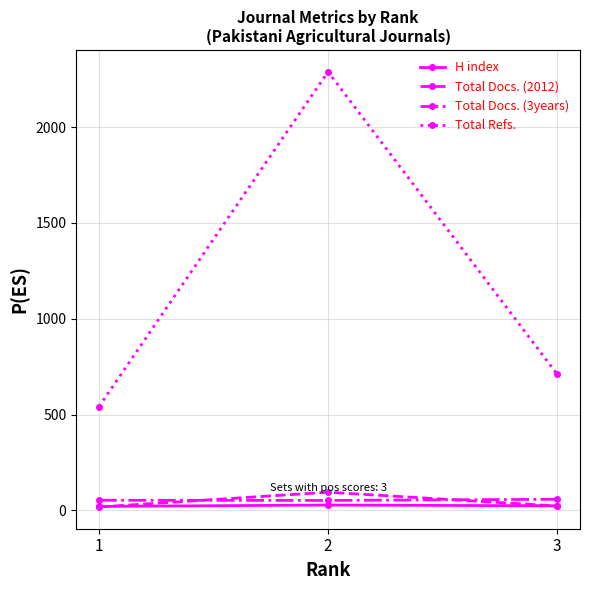

Which series has the largest total across all categories?

Total Refs.